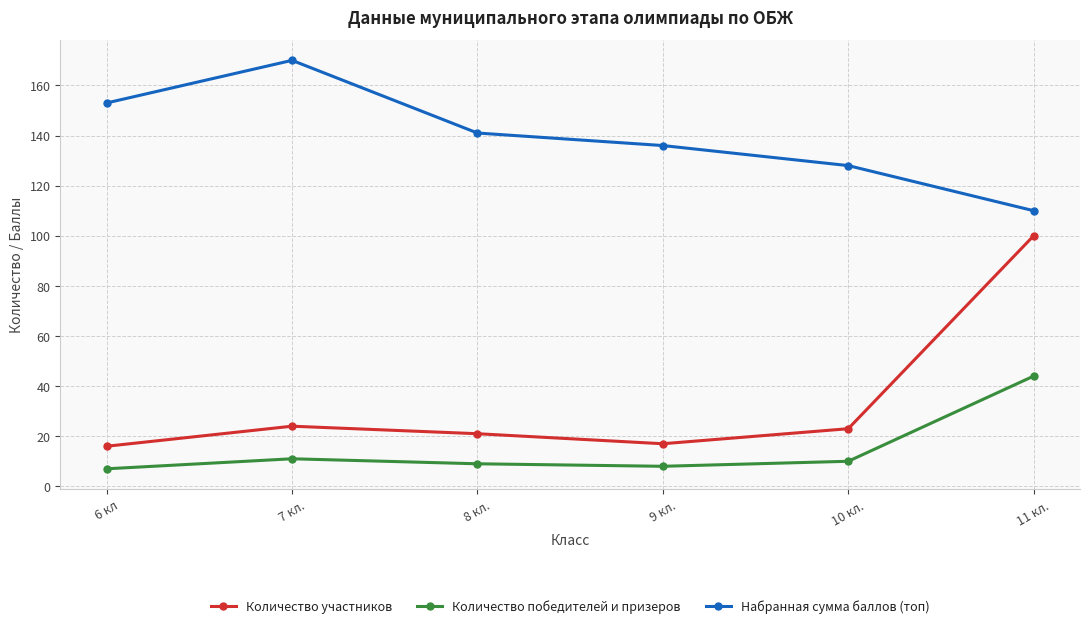

Reading right to left, list all the values displayed in this chart.

Количество участников: 100	23	17	21	24	16
Количество победителей и призеров: 44	10	8	9	11	7
Набранная сумма баллов (топ): 110	128	136	141	170	153